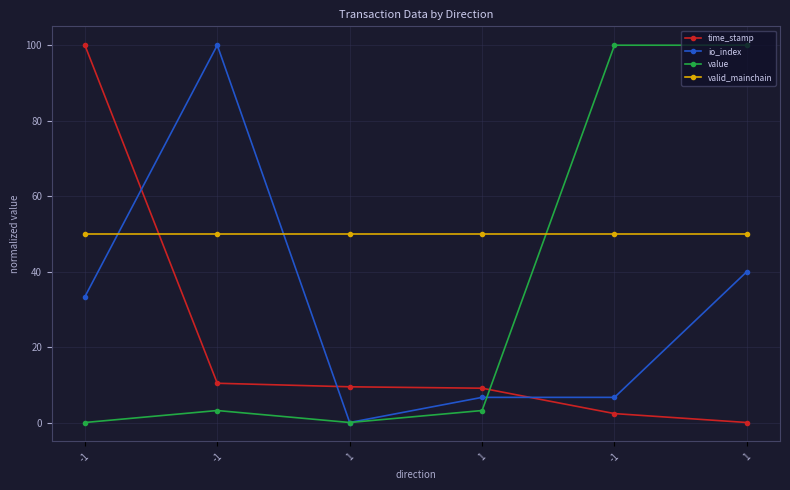

Reading left to right, what are all the values shown in this chart?

time_stamp: -1=100.0	-1=10.4	1=9.5	1=9.1	-1=2.4	1=0.0
io_index: -1=33.3	-1=100.0	1=0.0	1=6.7	-1=6.7	1=40.0
value: -1=0.0	-1=3.2	1=0.0	1=3.2	-1=100.0	1=100.0
valid_mainchain: -1=50.0	-1=50.0	1=50.0	1=50.0	-1=50.0	1=50.0